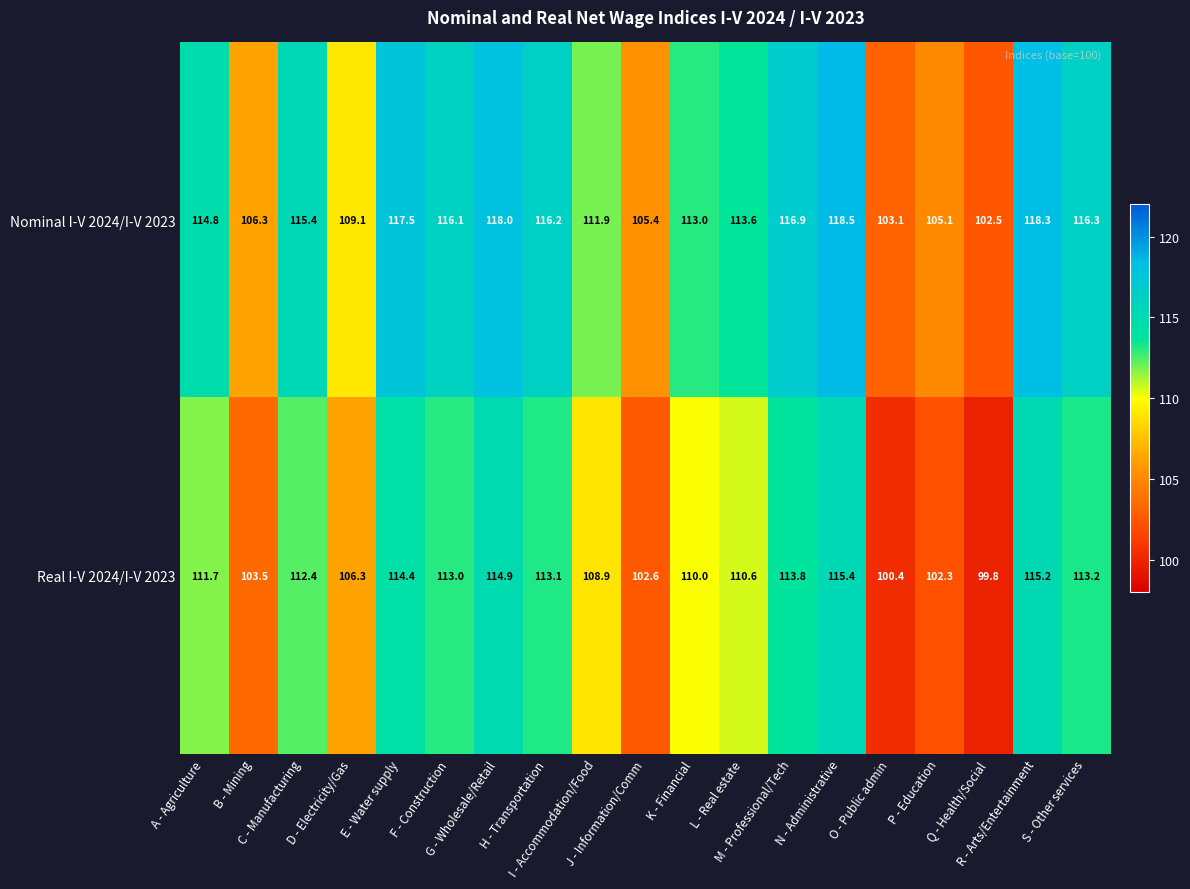

Which series has the largest total across all categories?

Nominal I-V 2024/I-V 2023